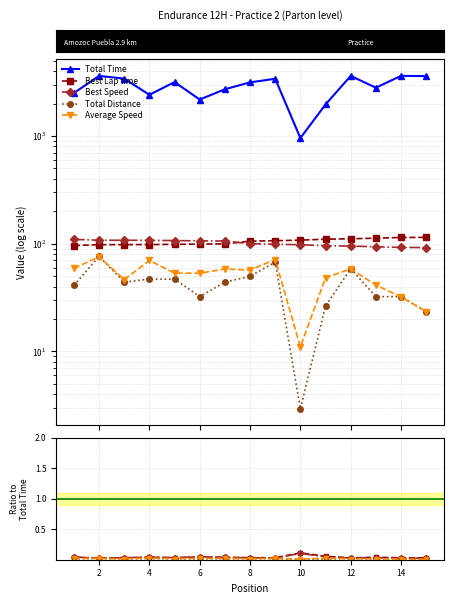

True or false: Best Speed and Average Speed intersect in this chart.

False